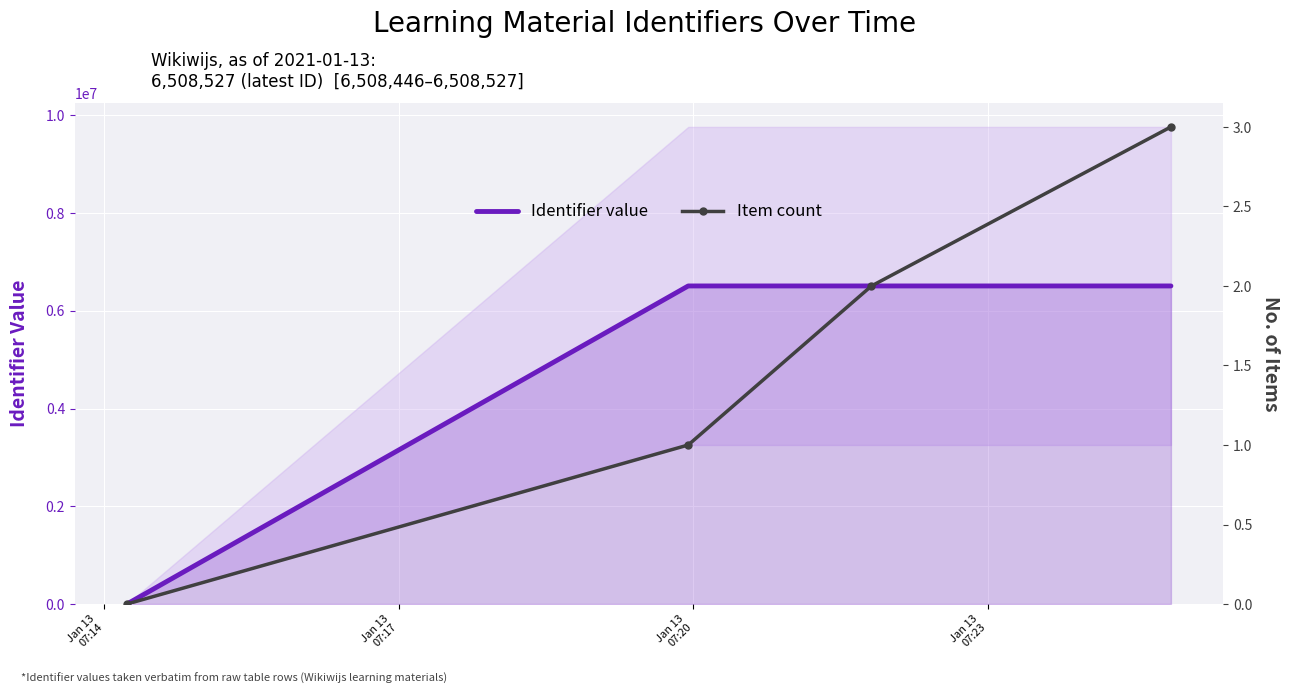

True or false: Item count and Identifier value cross at least once.

False